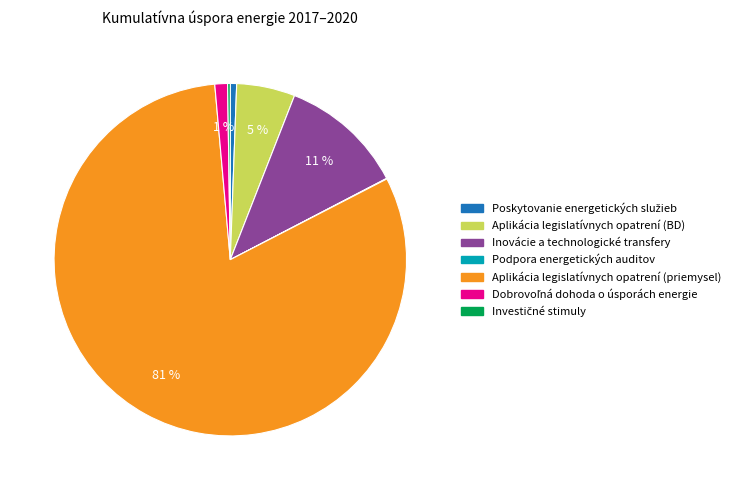

To the nearest percent, what is the average slice percentage?

14%